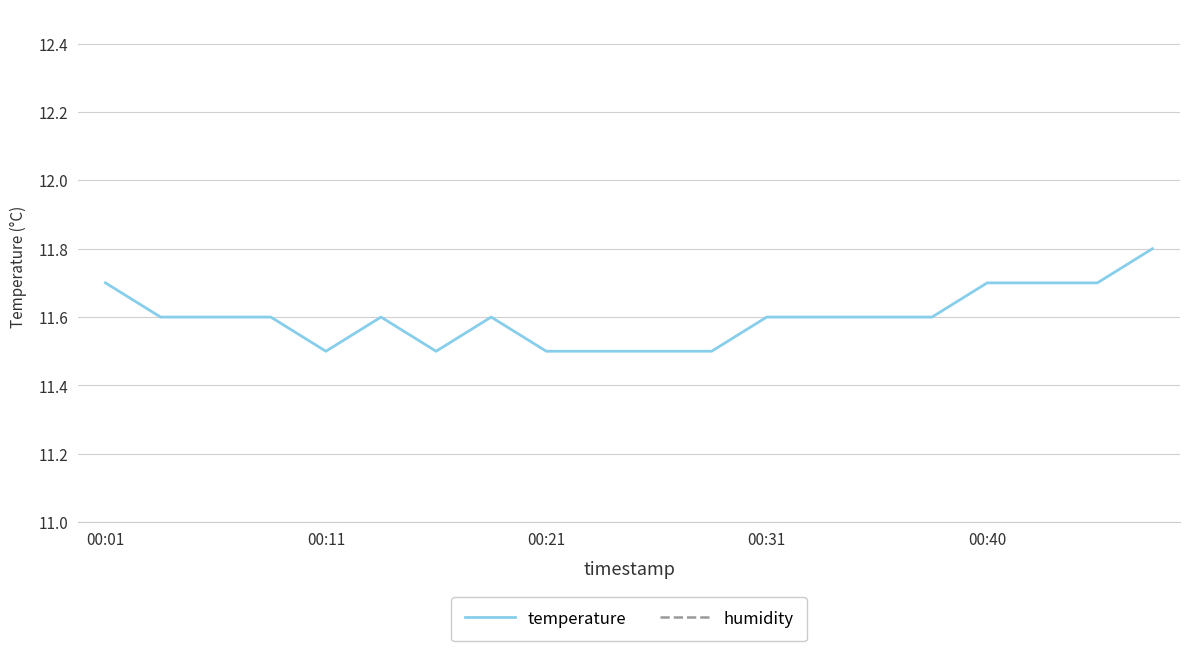

At 18, list the series in order from smallest to largest.

temperature, humidity